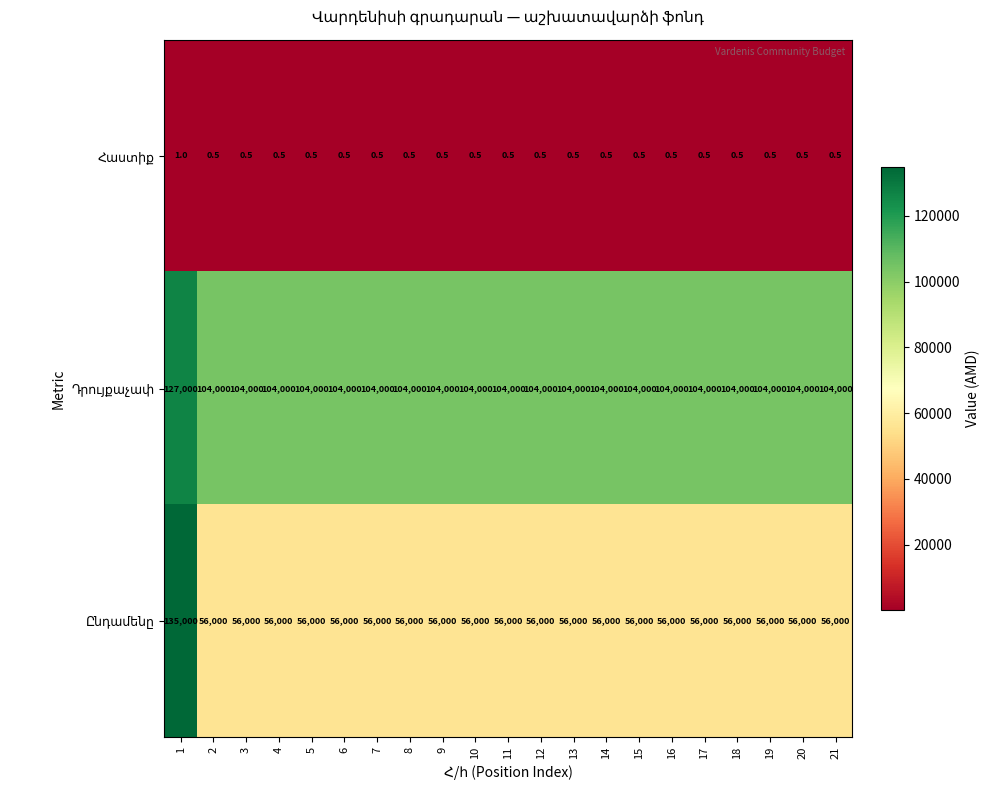

What is the spread (max minus min) of values at 17?

103999.5